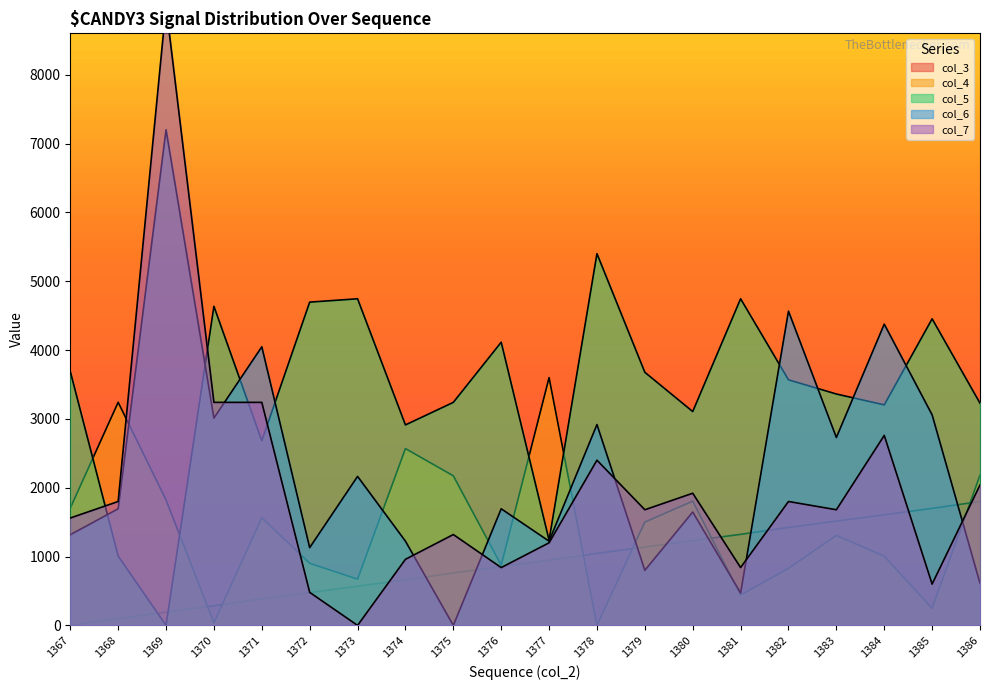

What is the sum of the col_4 values at 1378 and 1372?

902.3